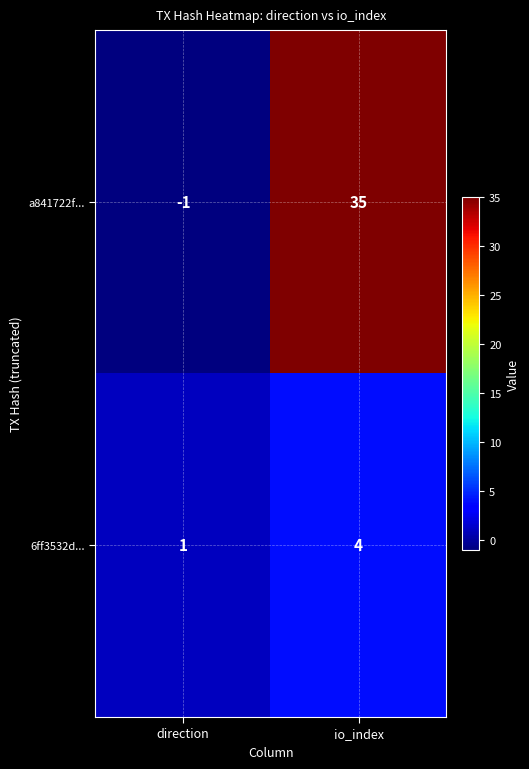

Count the number of categories in the chart.

2